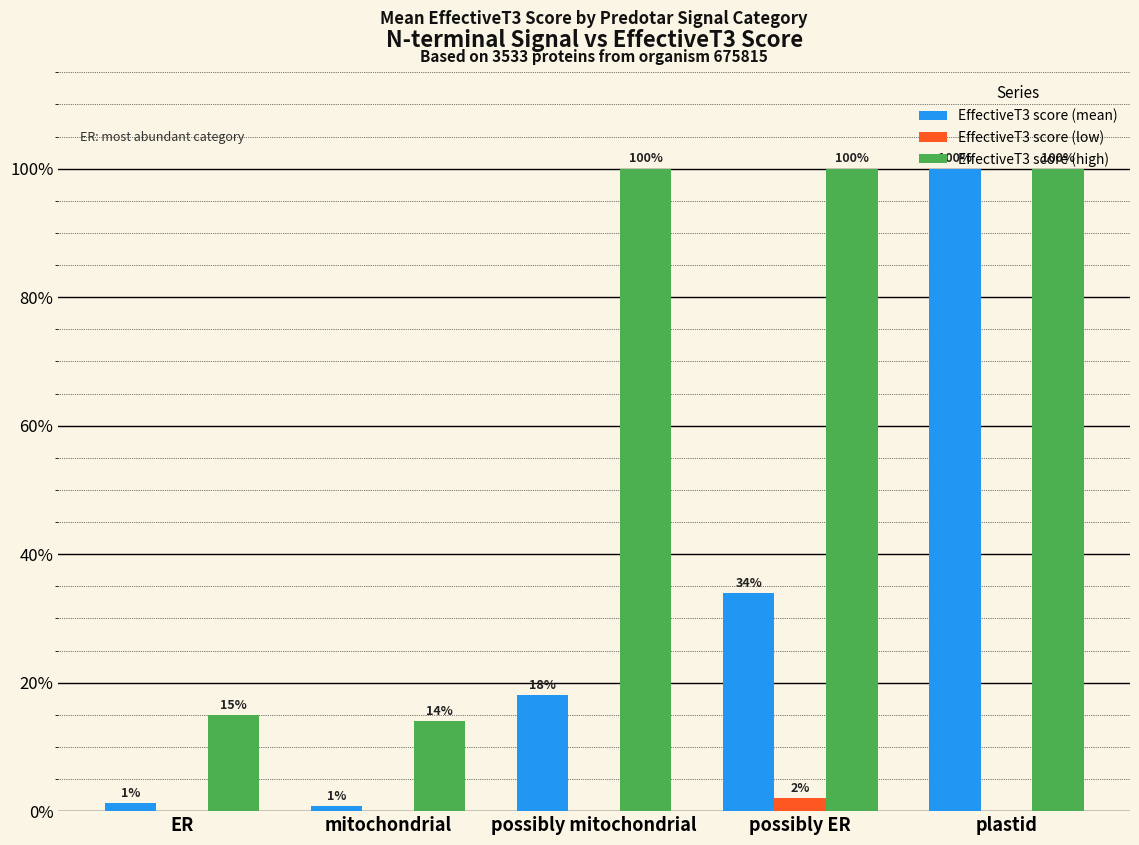

How many groups of bars are there?

5